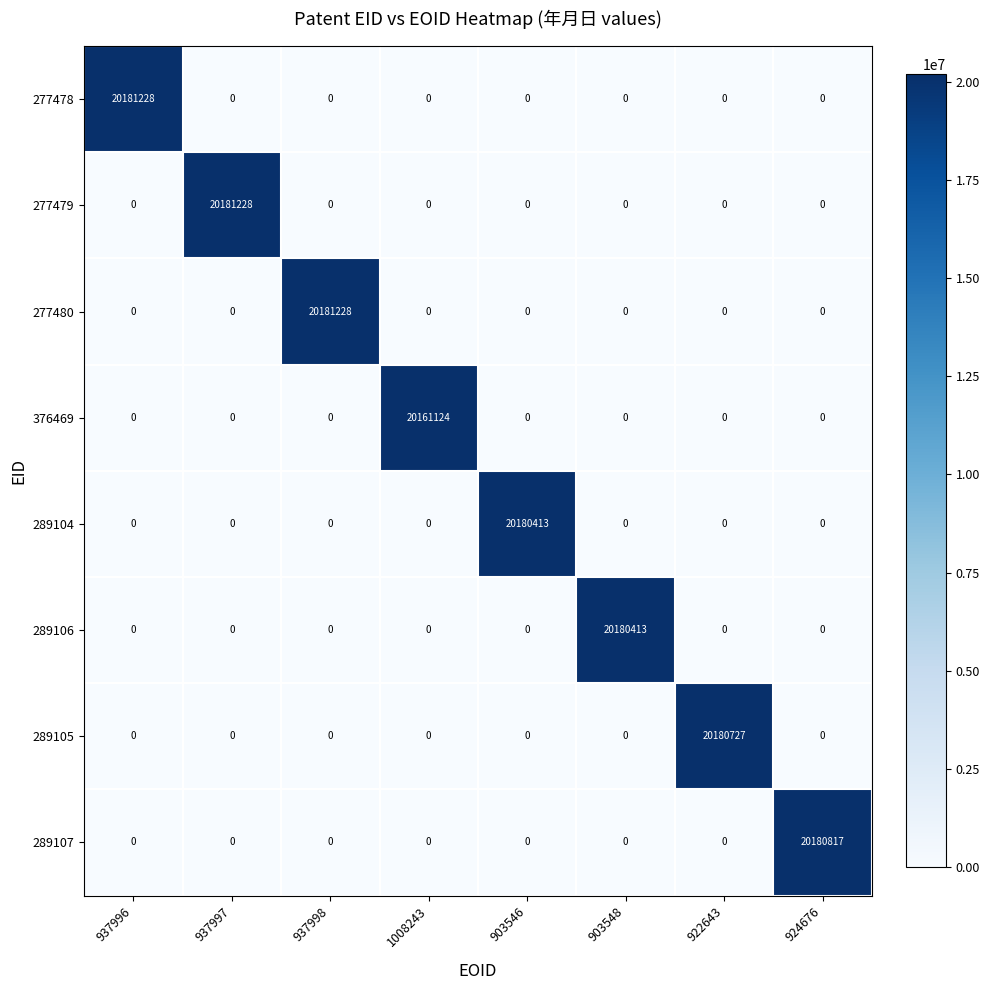

Which category has the highest value in the 376469 series?

1008243